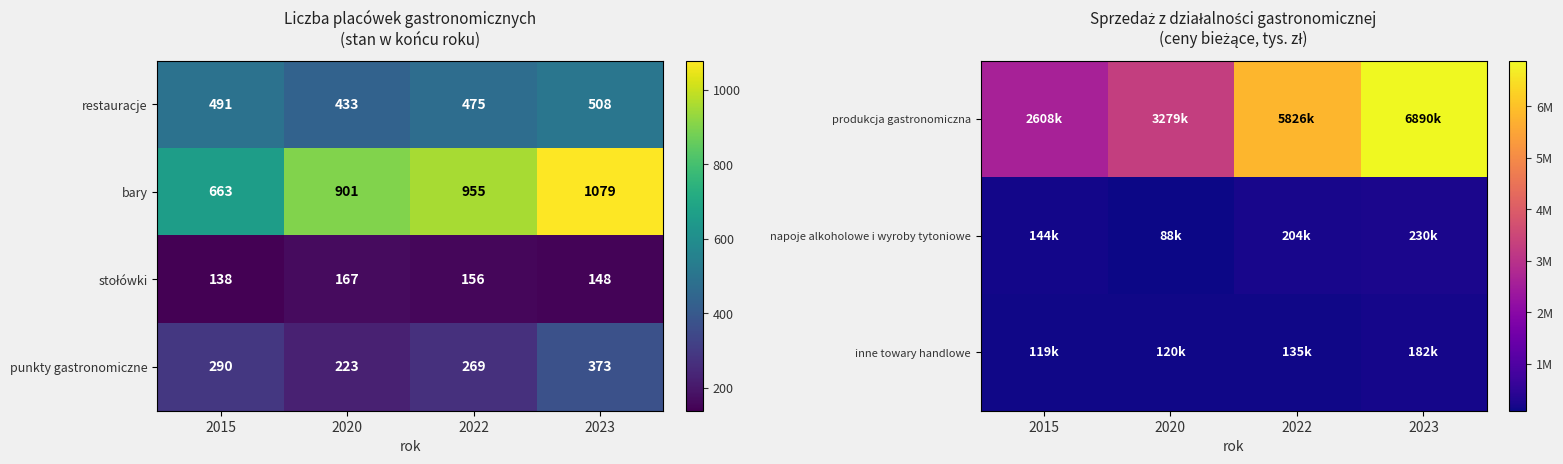

Which category has the highest value in the restauracje series?

2023